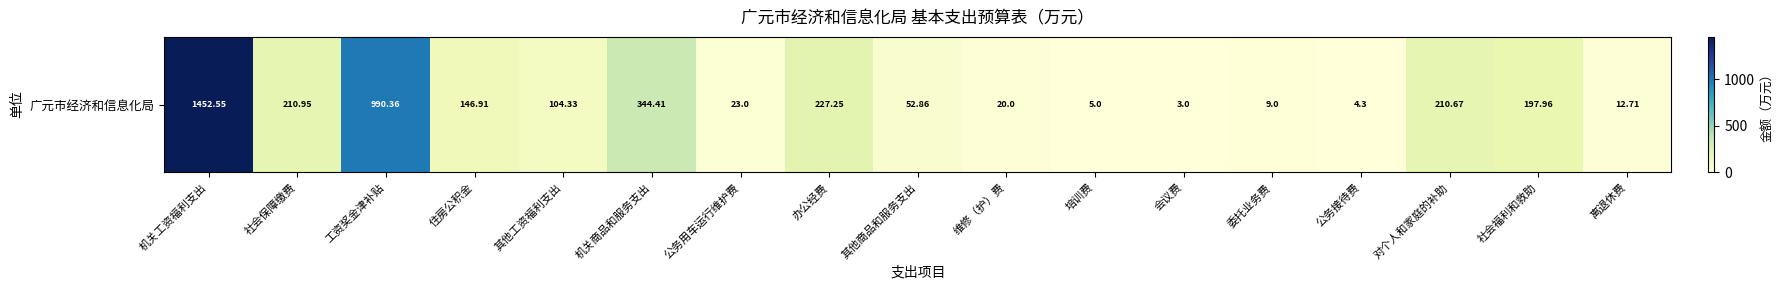

Reading left to right, what are all the values shown in this chart?

1452.5	210.9	990.4	146.9	104.3	344.4	23.0	227.2	52.9	20.0	5.0	3.0	9.0	4.3	210.7	198.0	12.7